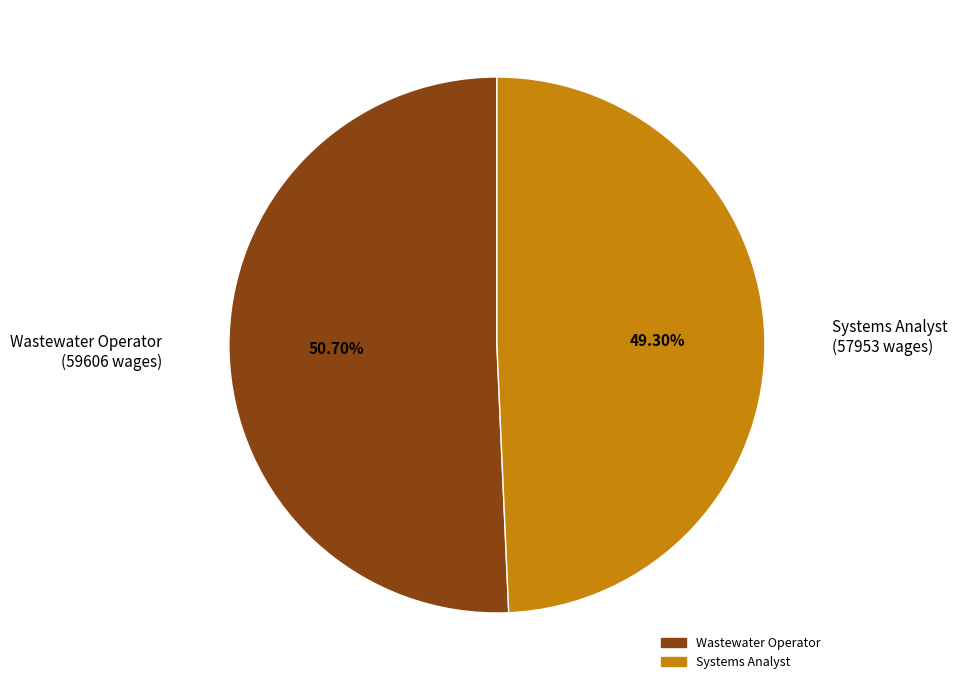

Combined, what portion of the pie is Wastewater Operator and Systems Analyst?

100.0%